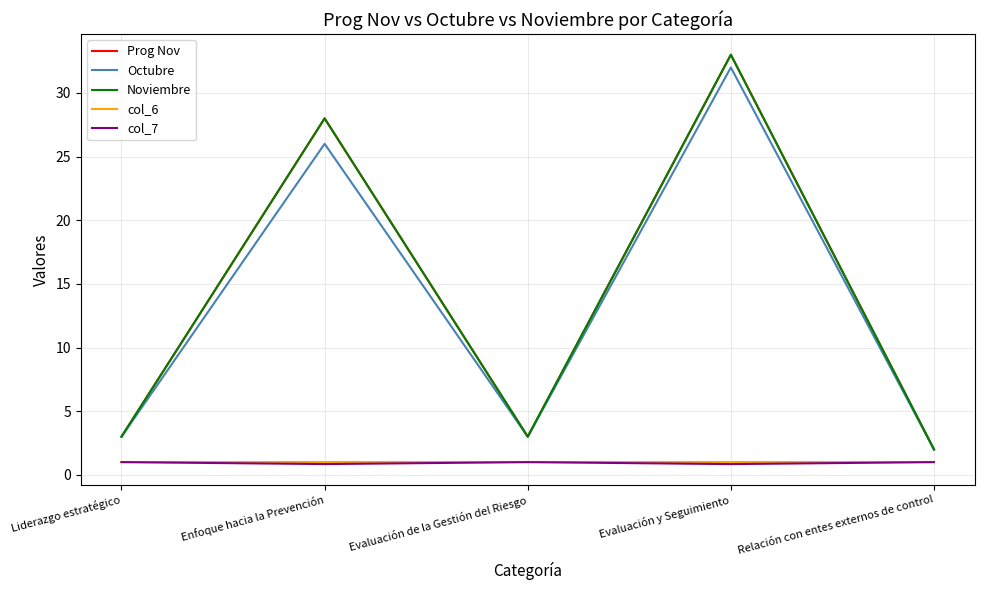

At which category does Prog Nov reach its first local peak?

Enfoque hacia la Prevención